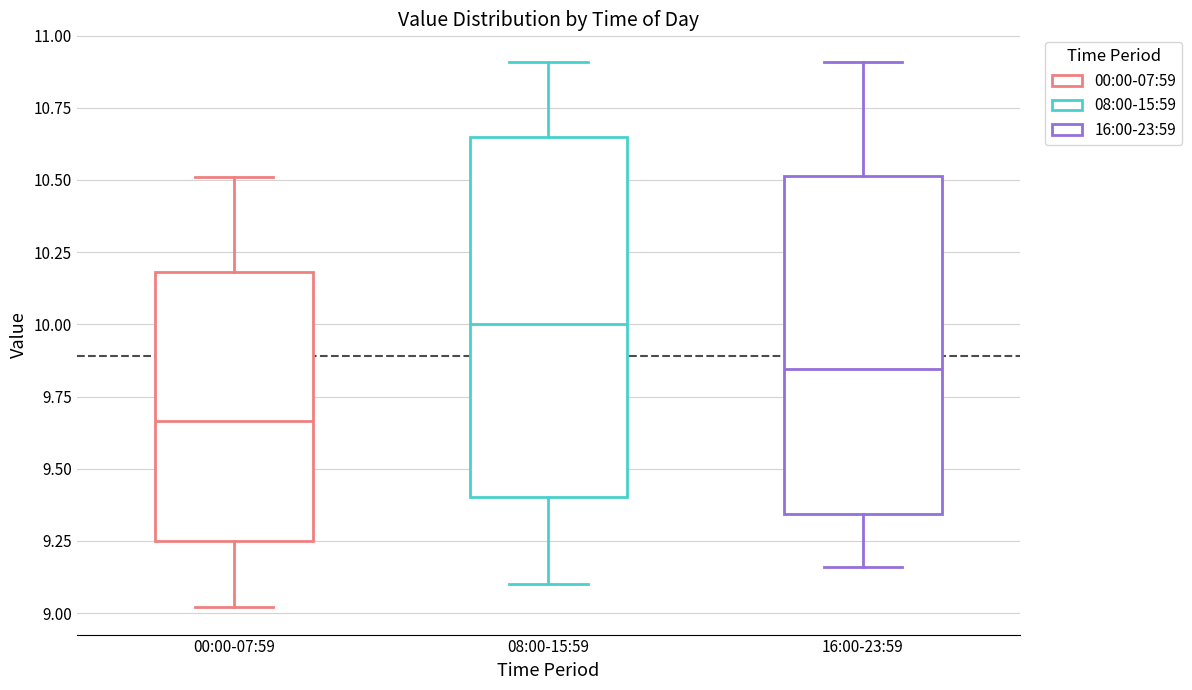

Which box has the highest median line?

08:00-15:59